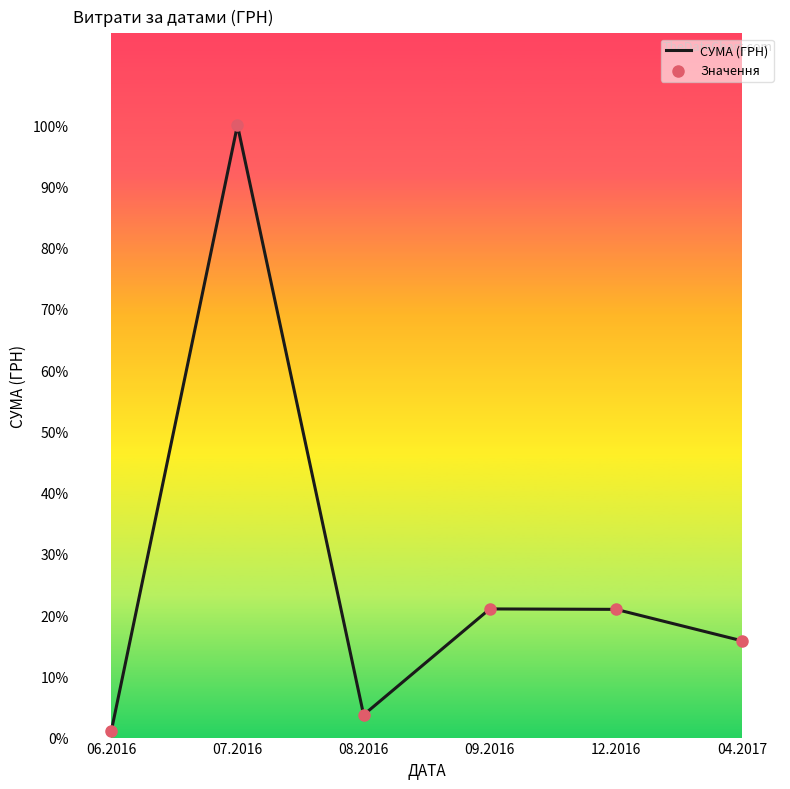

Does the chart have visible grid lines?

No